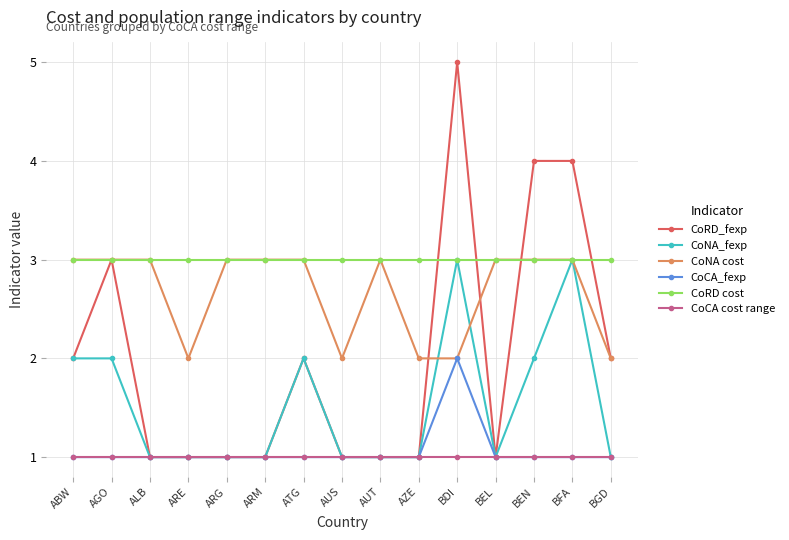

What is the smallest value displayed?

1